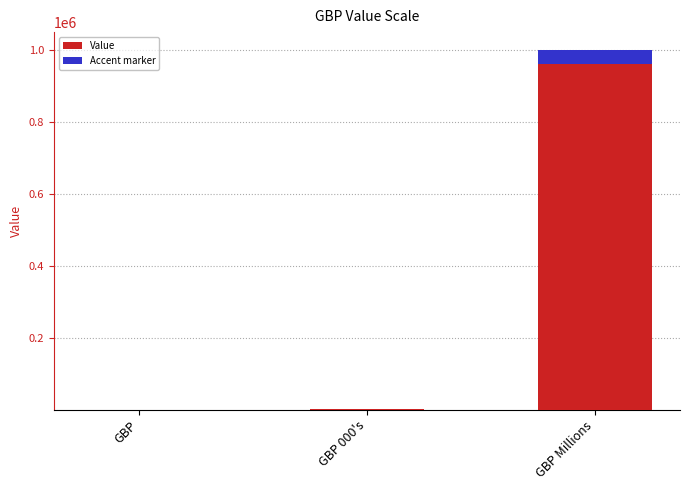

Read the value at GBP 000's, to the nearest 50.

1000